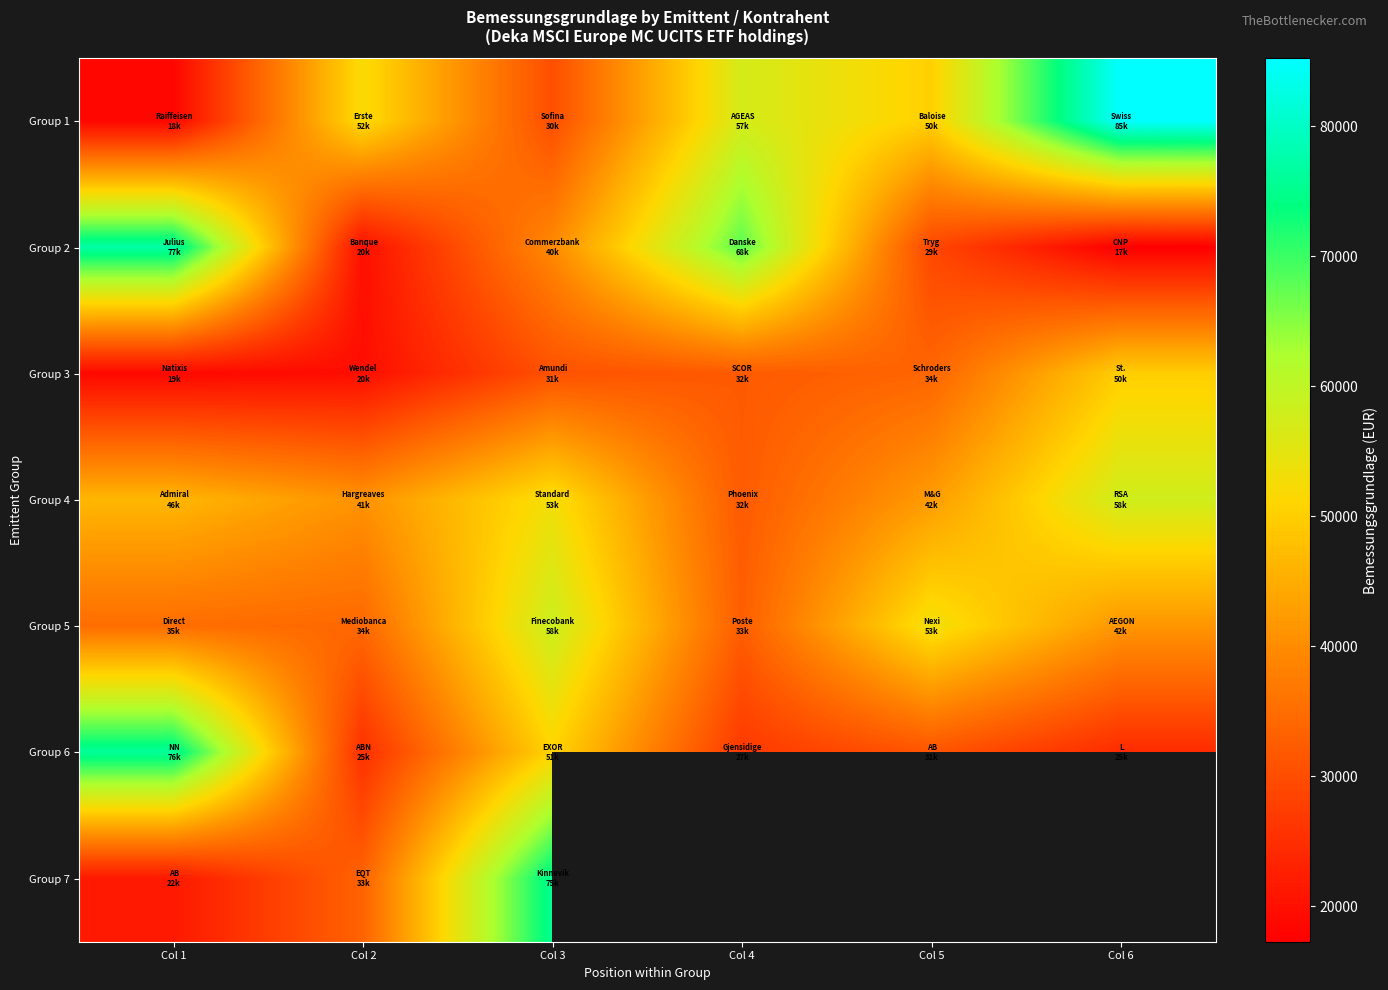

Is it true that Group 1 equals 9220.4 at Col 3?

False